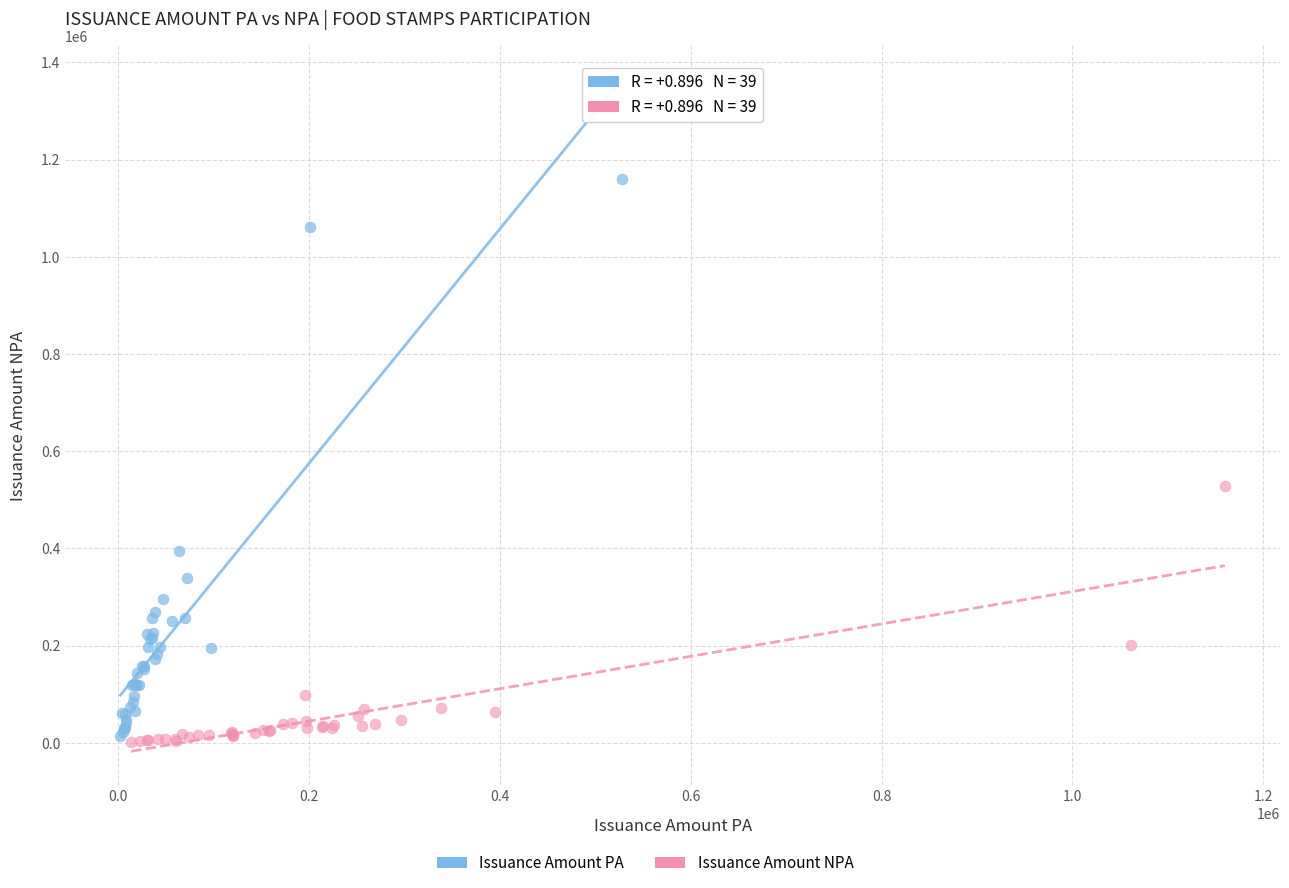

Which series has the largest Y range (max minus min)?

Issuance Amount PA